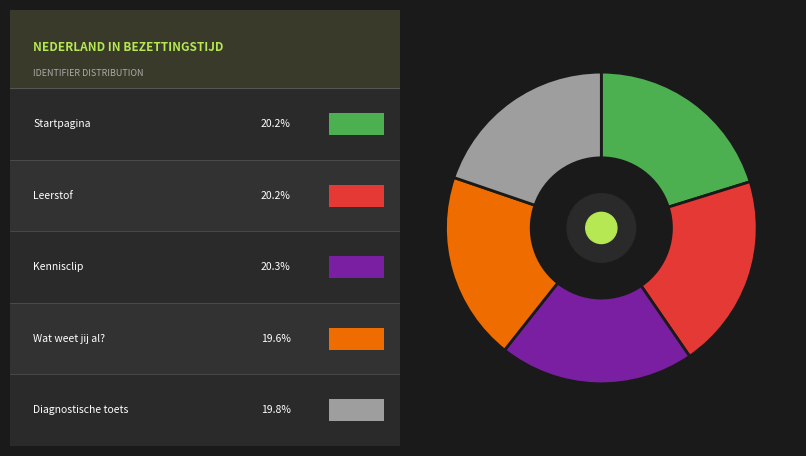

How many segments does this pie chart have?

5